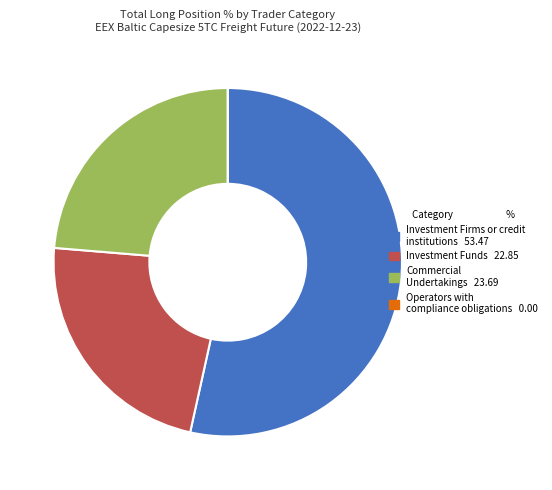

Is it true that Investment Firms or credit institutions is 53% of the pie?

True